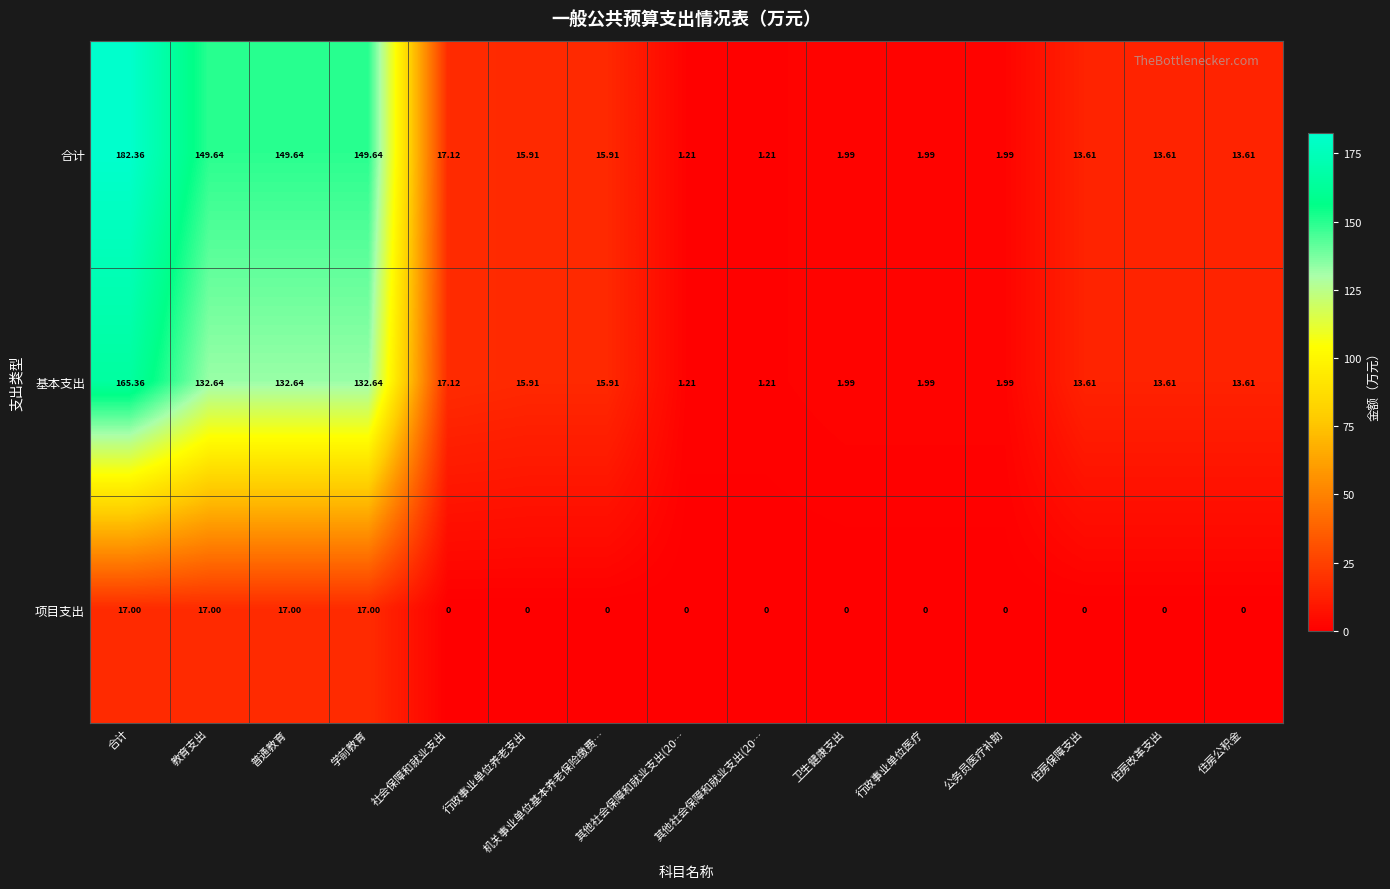

Reading left to right, what are all the values shown in this chart?

合计: 合计=182.4	教育支出=149.6	普通教育=149.6	学前教育=149.6	社会保障和就业支出=17.1	行政事业单位养老支出=15.9	机关事业单位基本养老保险缴费…=15.9	其他社会保障和就业支出(20…=1.2	其他社会保障和就业支出(20…=1.2	卫生健康支出=2.0	行政事业单位医疗=2.0	公务员医疗补助=2.0	住房保障支出=13.6	住房改革支出=13.6	住房公积金=13.6
基本支出: 合计=165.4	教育支出=132.6	普通教育=132.6	学前教育=132.6	社会保障和就业支出=17.1	行政事业单位养老支出=15.9	机关事业单位基本养老保险缴费…=15.9	其他社会保障和就业支出(20…=1.2	其他社会保障和就业支出(20…=1.2	卫生健康支出=2.0	行政事业单位医疗=2.0	公务员医疗补助=2.0	住房保障支出=13.6	住房改革支出=13.6	住房公积金=13.6
项目支出: 合计=17.0	教育支出=17.0	普通教育=17.0	学前教育=17.0	社会保障和就业支出=0.0	行政事业单位养老支出=0.0	机关事业单位基本养老保险缴费…=0.0	其他社会保障和就业支出(20…=0.0	其他社会保障和就业支出(20…=0.0	卫生健康支出=0.0	行政事业单位医疗=0.0	公务员医疗补助=0.0	住房保障支出=0.0	住房改革支出=0.0	住房公积金=0.0